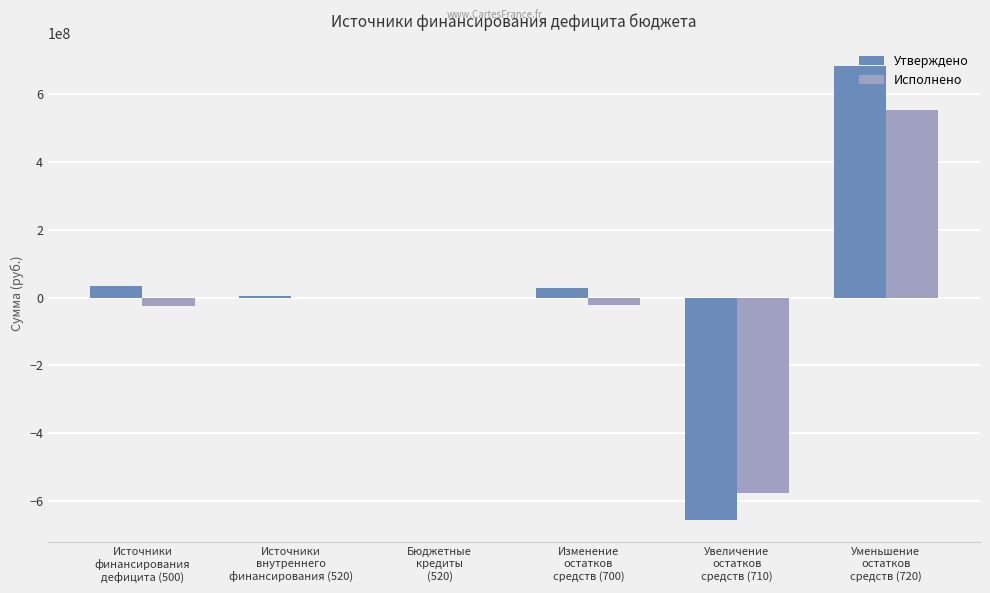

Does the chart contain stacked bars?

No